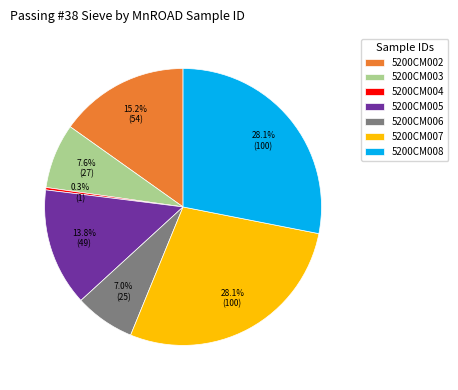

Do 5200CM002 and 5200CM005 together represent more than half of the pie?

No